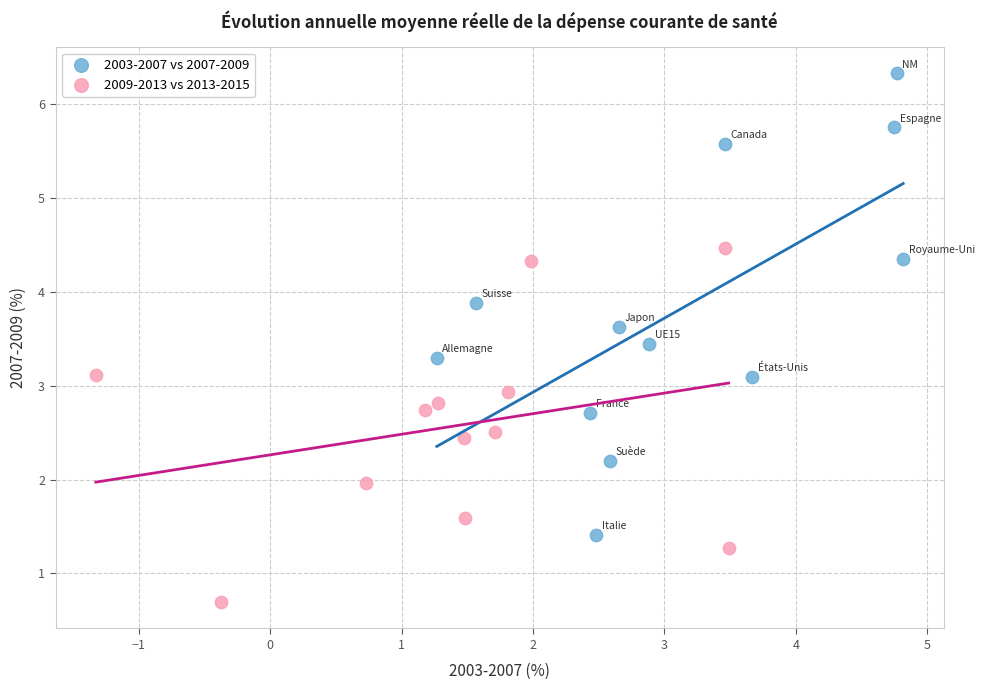

Which series reaches the maximum Y coordinate?

2003-2007 vs 2007-2009